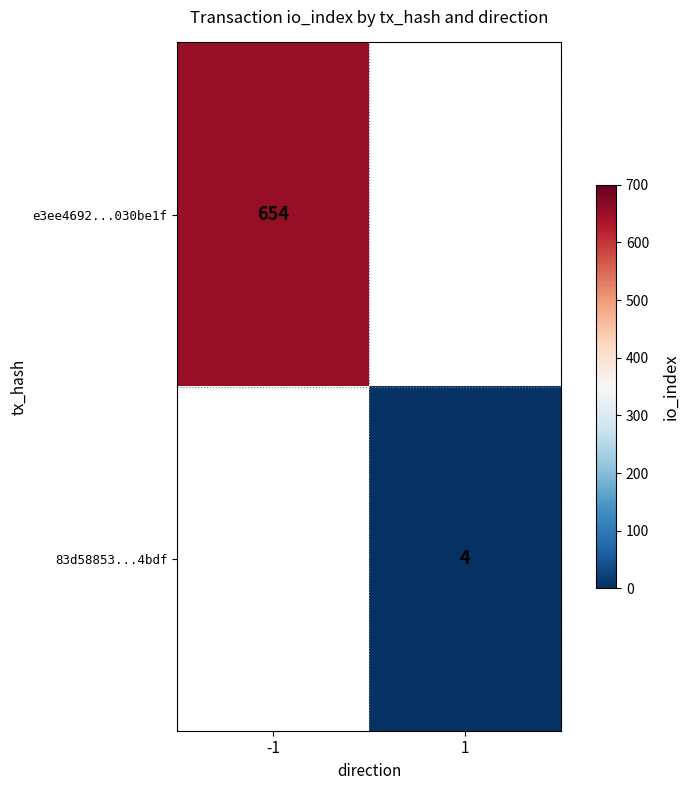

The 83d58853...4bdf series shows 7 at 1. True or false?

False